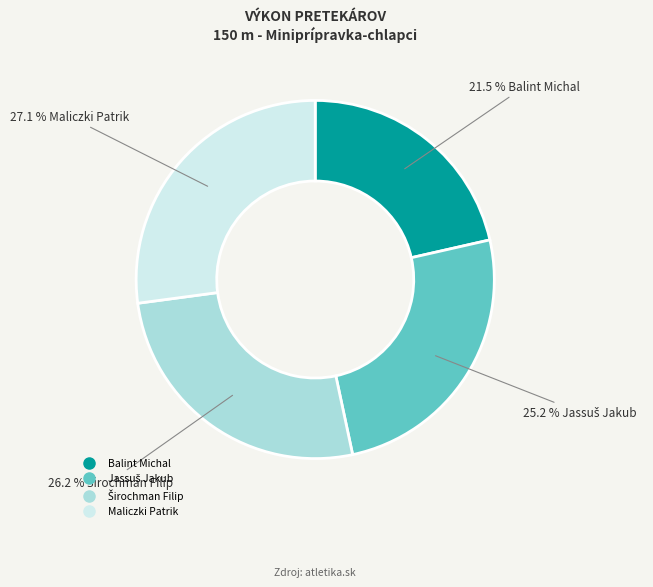

Which has a higher value, Maliczki Patrik or Balint Michal?

Maliczki Patrik